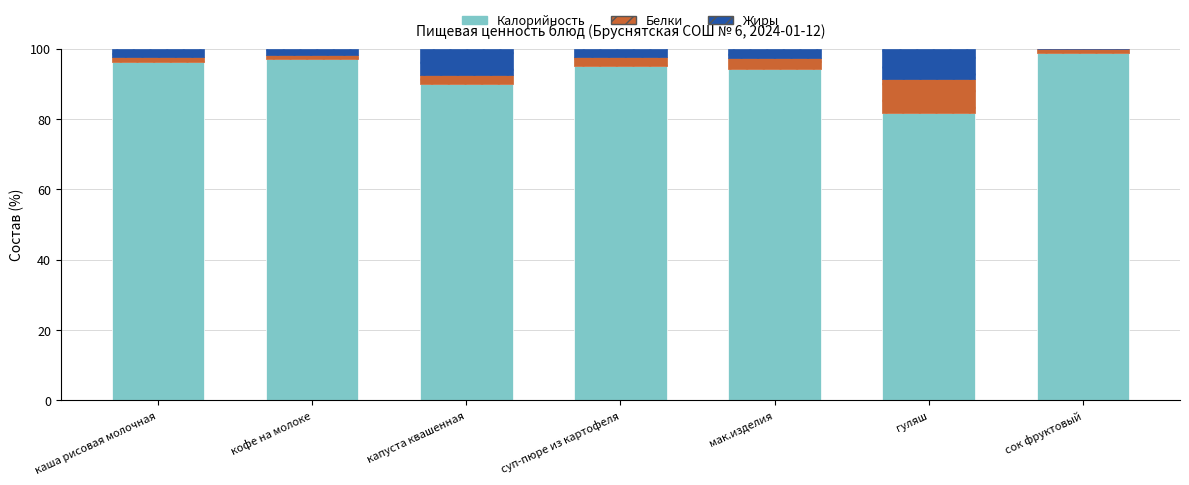

Does the chart contain stacked bars?

Yes